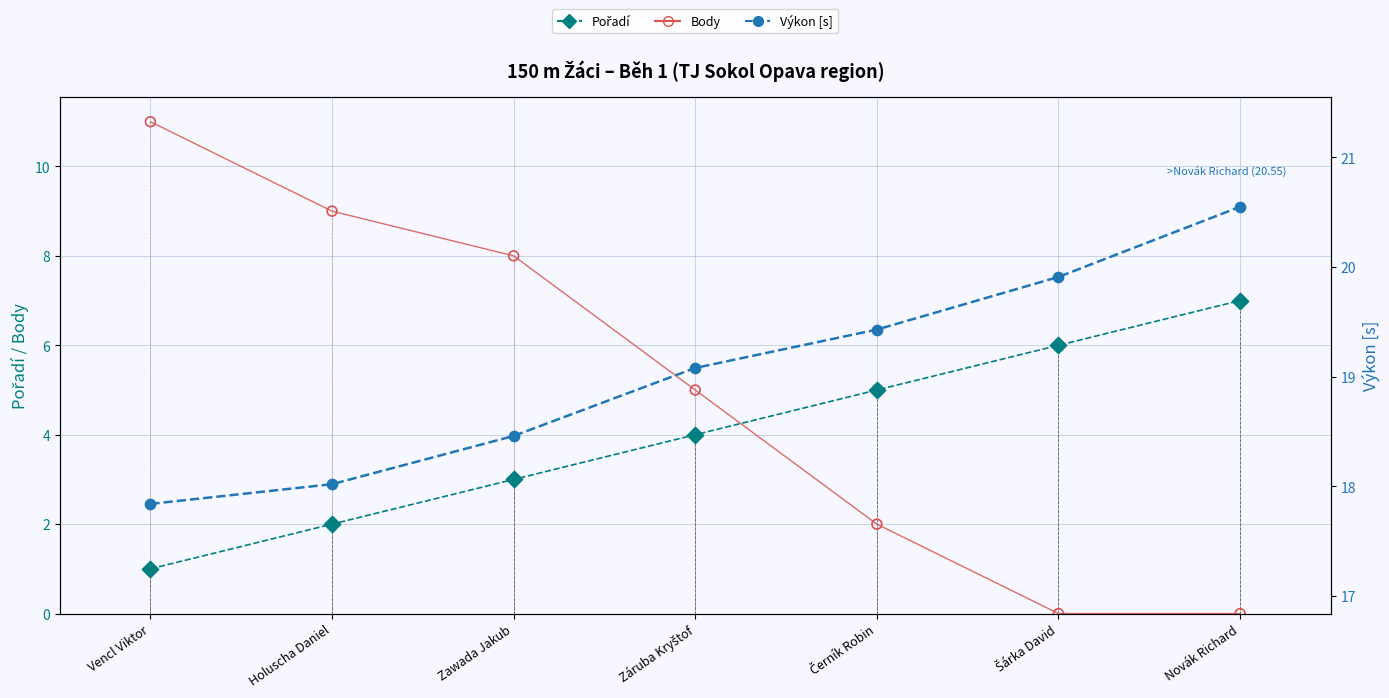

Which series has the largest total across all categories?

Výkon [s]